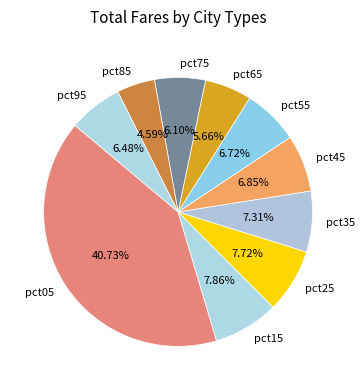

Which has a higher value, pct35 or pct75?

pct35